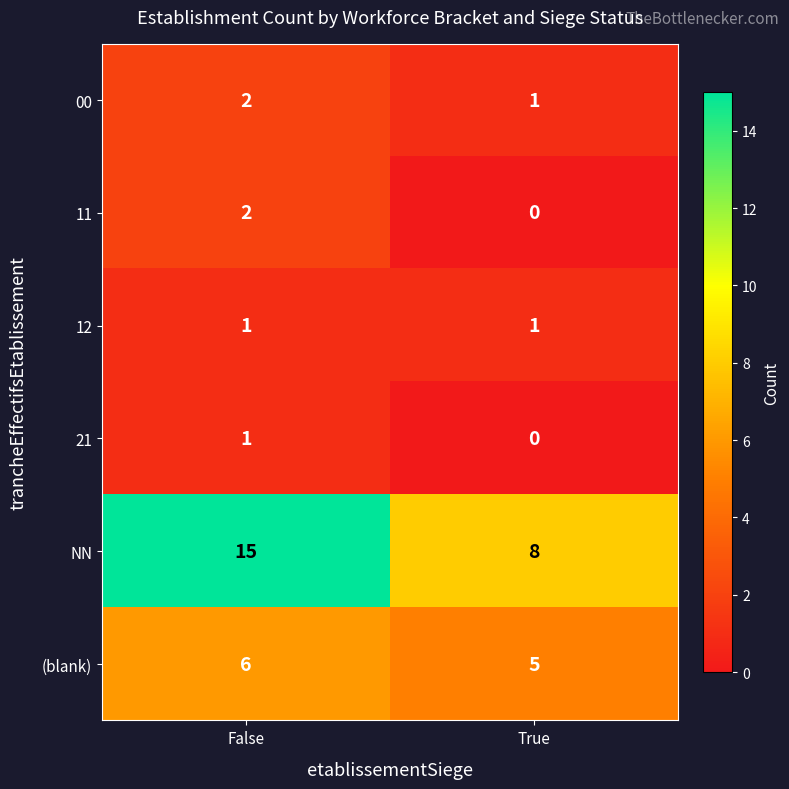

The 21 series shows 0 at True. True or false?

True